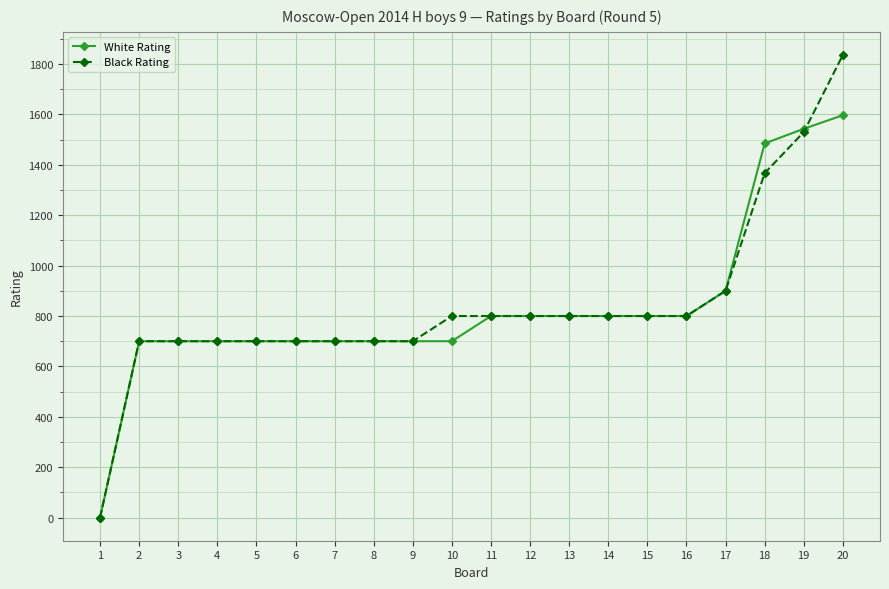

Which label corresponds to the smallest value in the chart?

1